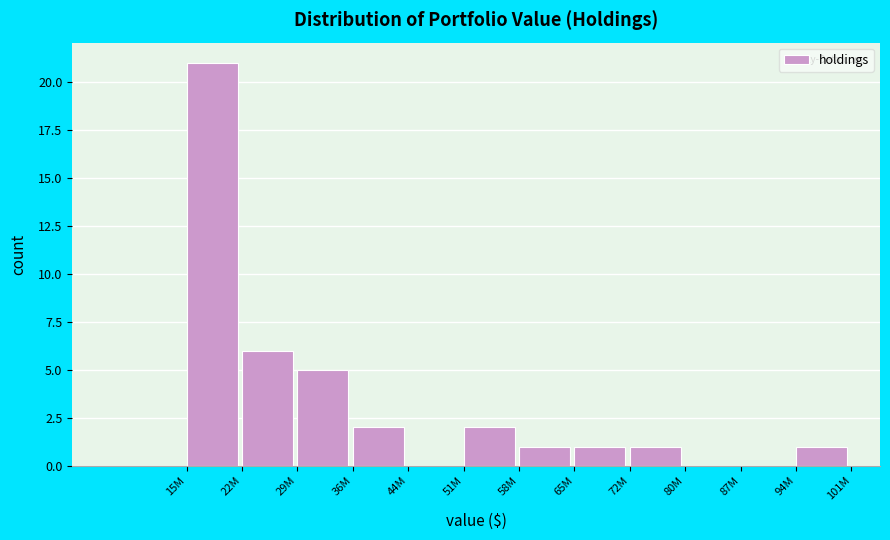

Reading left to right, transcribe all the data shown in this chart.

15M=21	22M=6	29M=5	36M=2	44M=0	51M=2	58M=1	65M=1	72M=1	80M=0	87M=0	94M=1